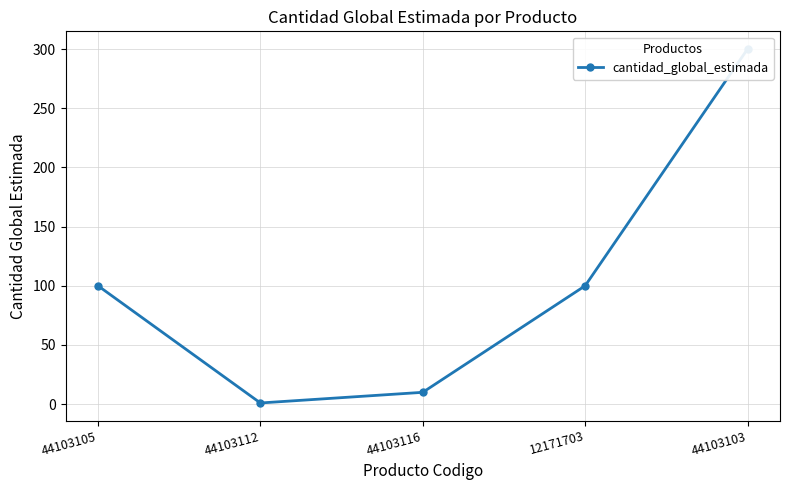

What position from the left is 44103116?

3